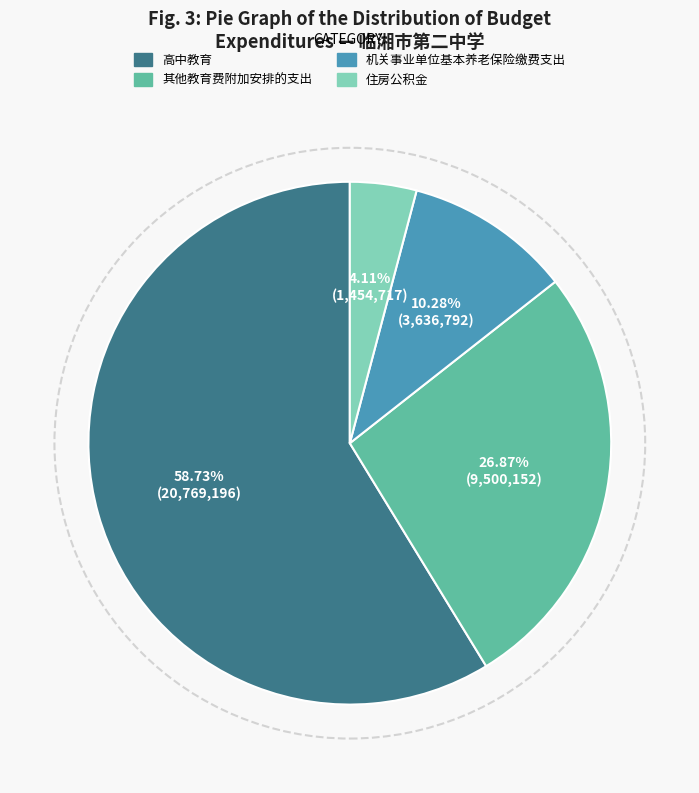

Count the number of slices in the pie.

4